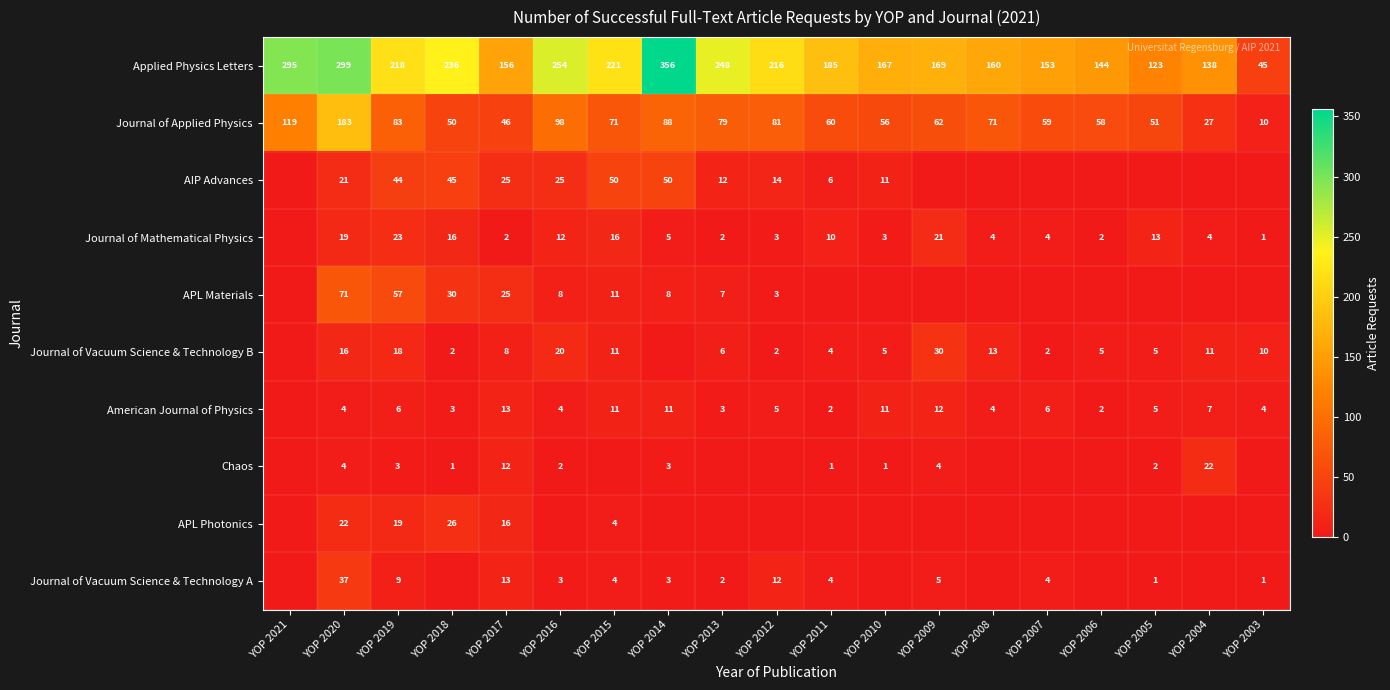

What is the approximate value of Journal of Applied Physics at YOP 2005?

51